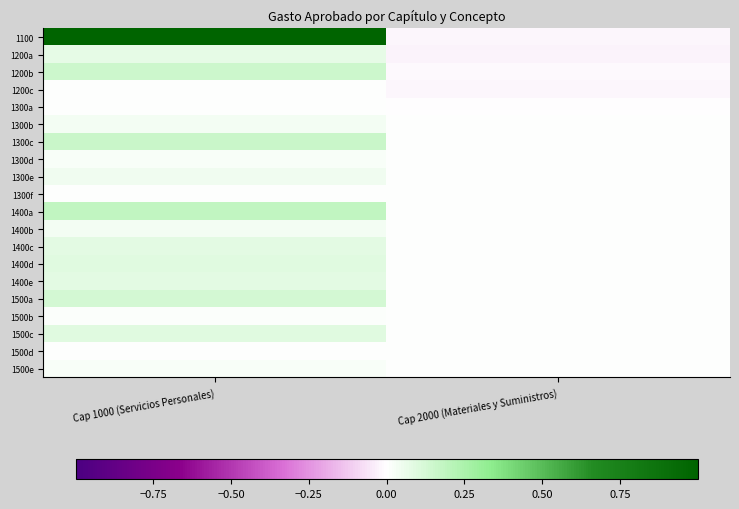

At which category does the chart reach its minimum across all series?

Cap 2000 (Materiales y Suministros)